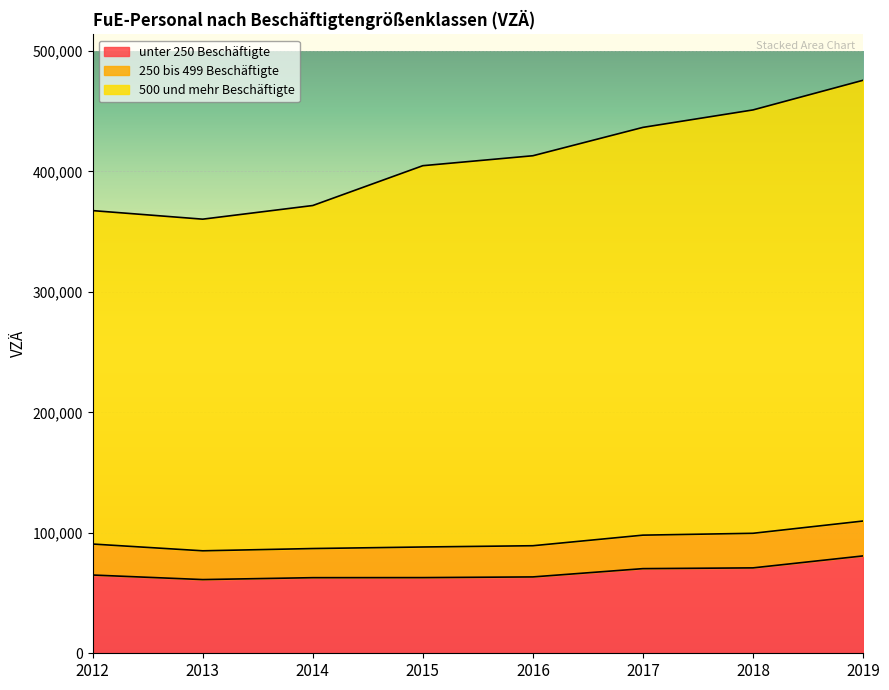

What is the highest value of the unter 250 Beschäftigte series?

80826